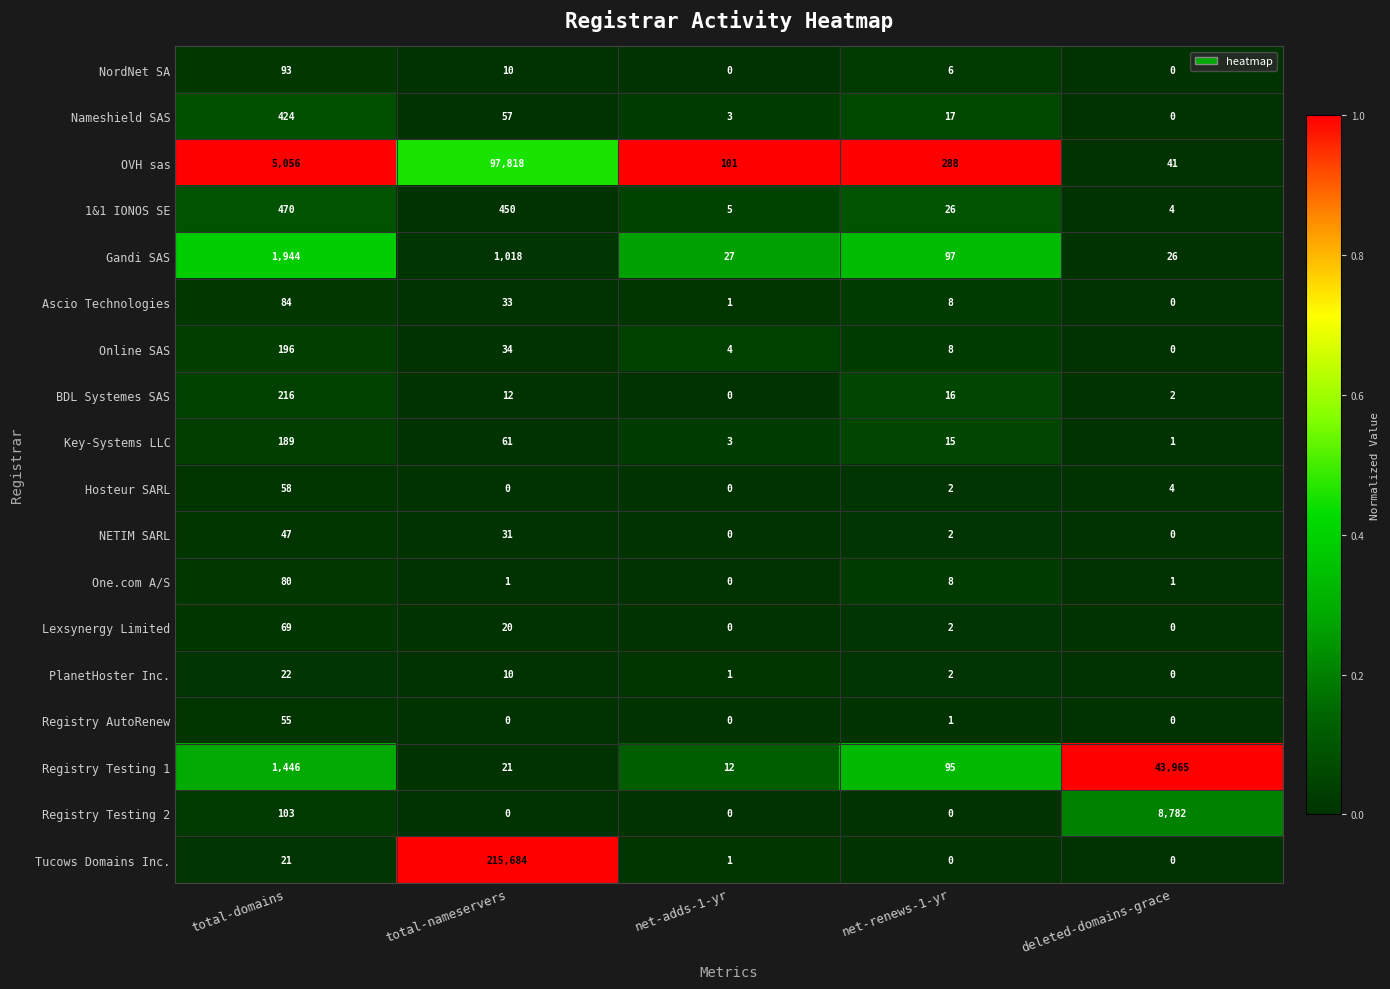

Where is Online SAS nearest to the value 98?

total-nameservers